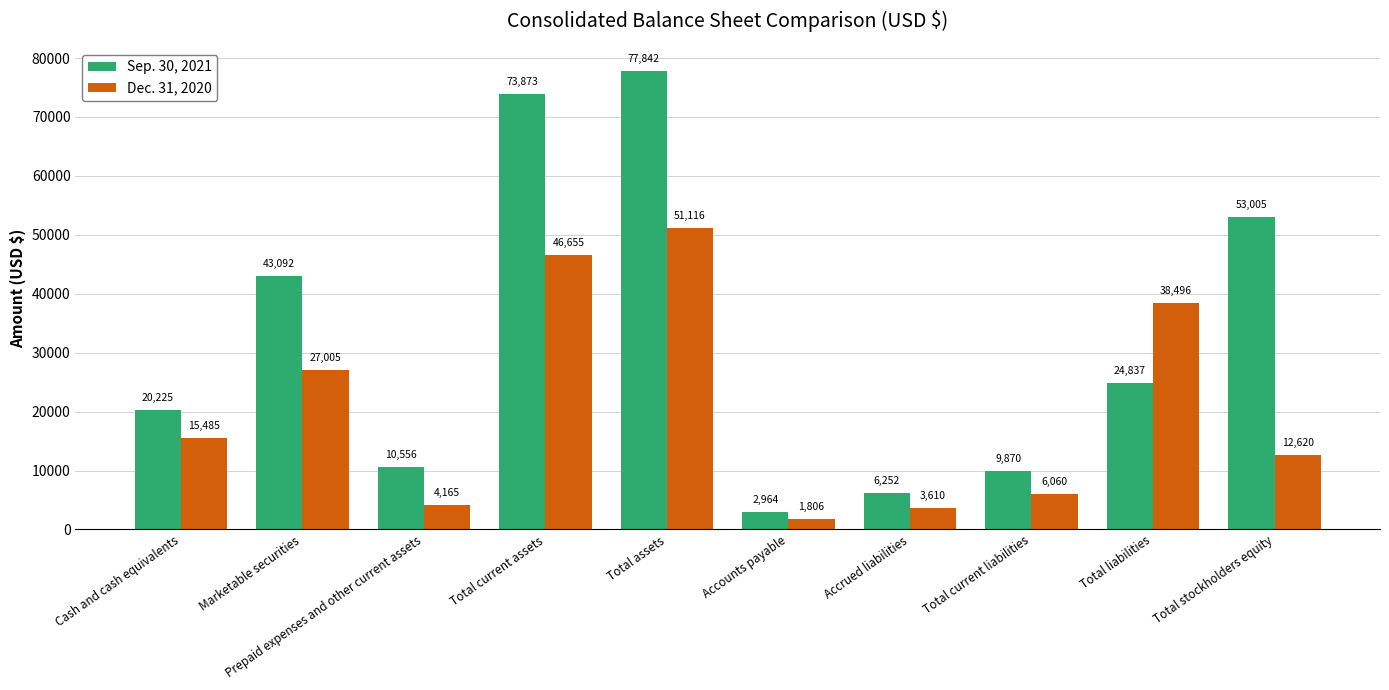

How many series are shown in this chart?

2